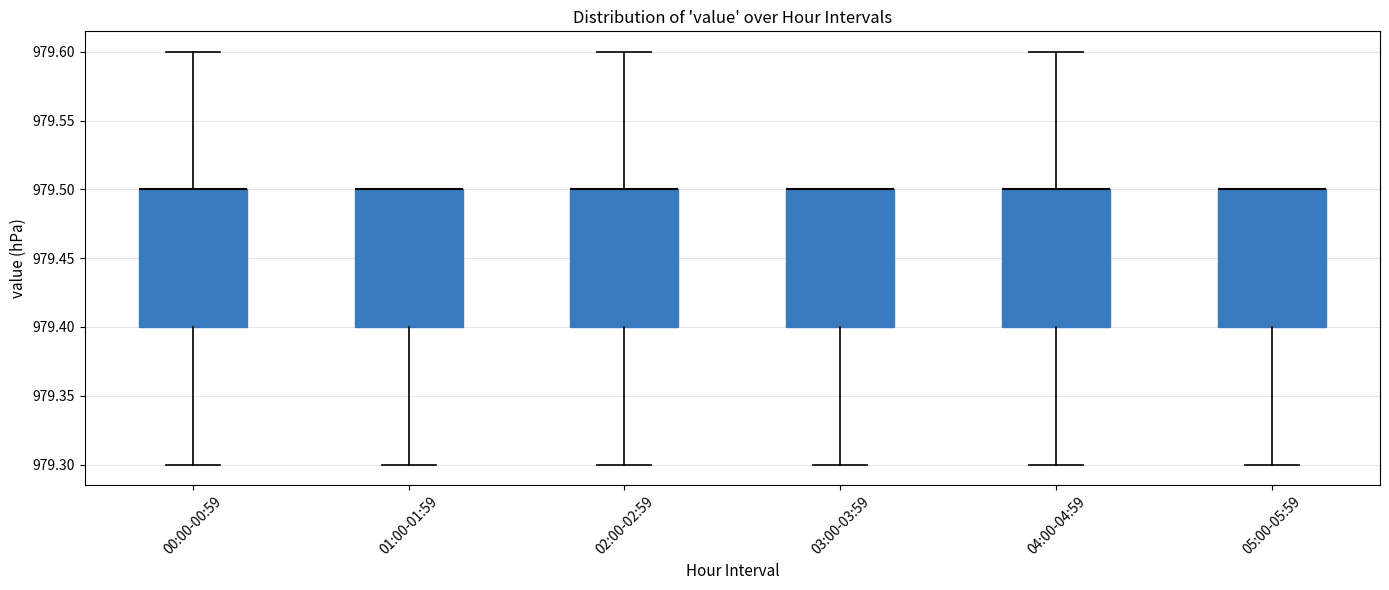

Reading left to right, read every box against the y-axis: the position of its median line, the range the box covers, and the ends of its whiskers. The values are not printed on the chart, so give them approximately, as read against the axis.

00:00-00:59: median 979.5 (drawn on the box's upper edge), box 979.4 to 979.5, whiskers 979.3 to 979.6
01:00-01:59: median 979.5 (drawn on the box's upper edge), box 979.4 to 979.5, whiskers 979.3 to 979.5
02:00-02:59: median 979.5 (drawn on the box's upper edge), box 979.4 to 979.5, whiskers 979.3 to 979.6
03:00-03:59: median 979.5 (drawn on the box's upper edge), box 979.4 to 979.5, whiskers 979.3 to 979.5
04:00-04:59: median 979.5 (drawn on the box's upper edge), box 979.4 to 979.5, whiskers 979.3 to 979.6
05:00-05:59: median 979.5 (drawn on the box's upper edge), box 979.4 to 979.5, whiskers 979.3 to 979.5